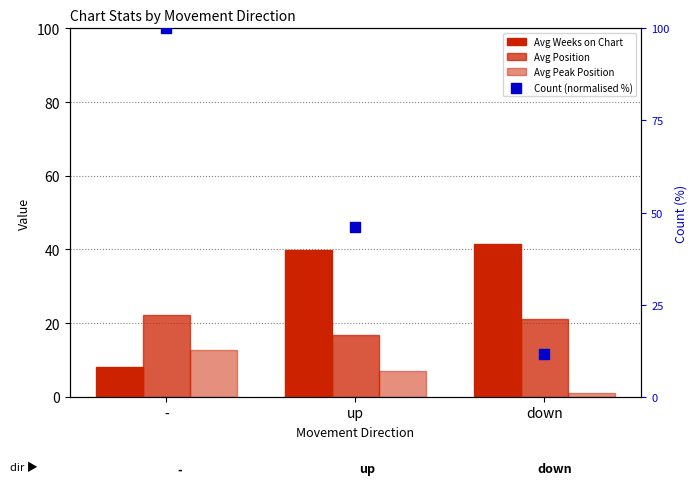

At which category is the sum across all series the highest?

-